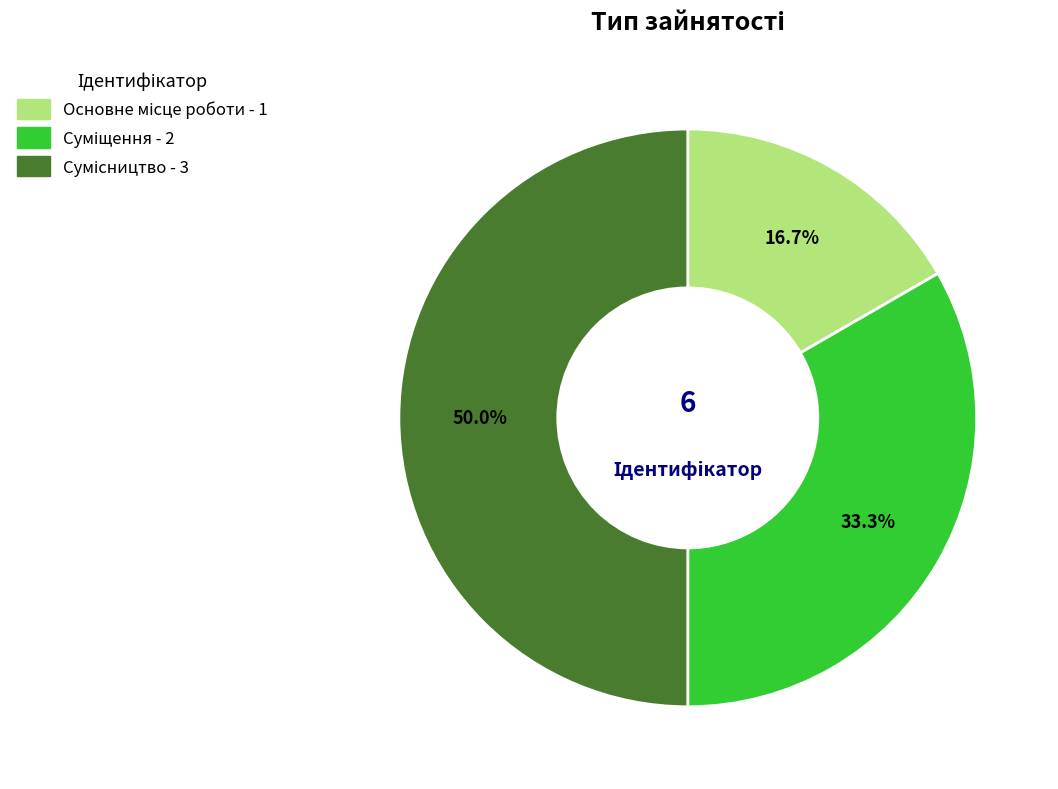

Which has a higher value, Основне місце роботи or Сумісництво?

Сумісництво